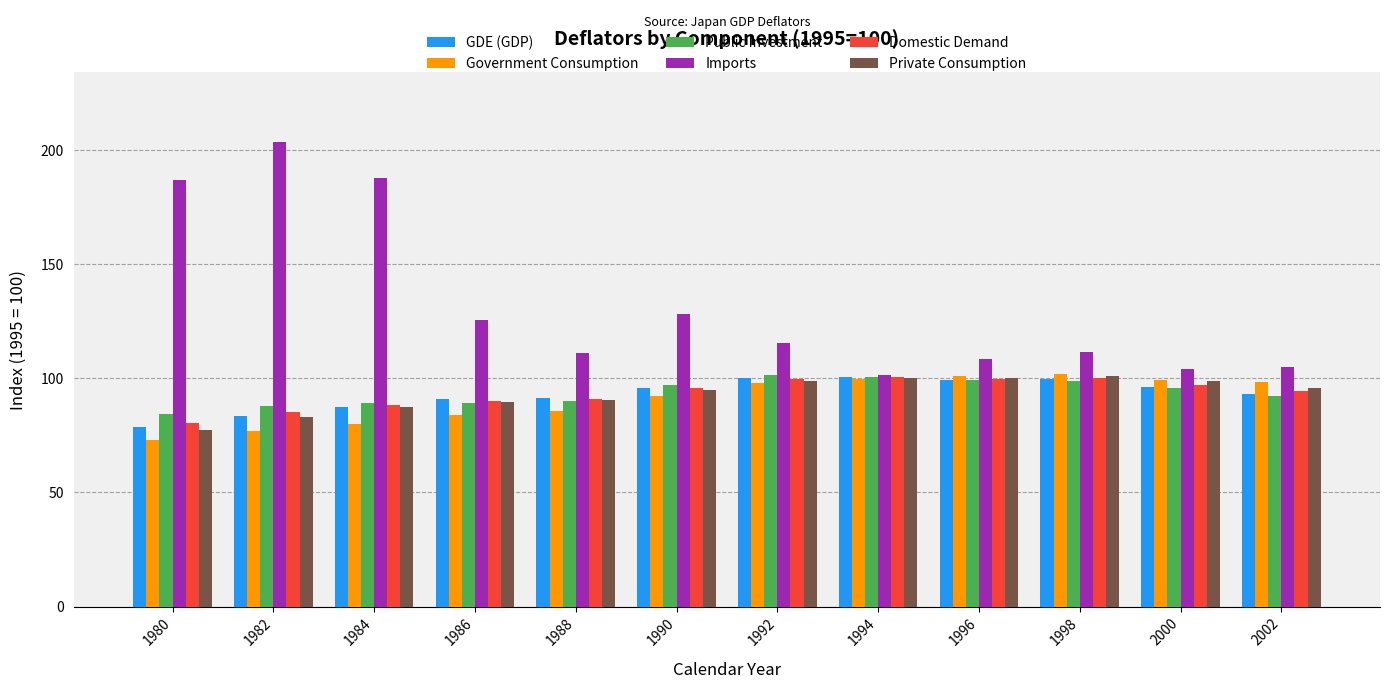

Is the value of Government Consumption at 1994 greater than the value of GDE (GDP) at 1984?

Yes